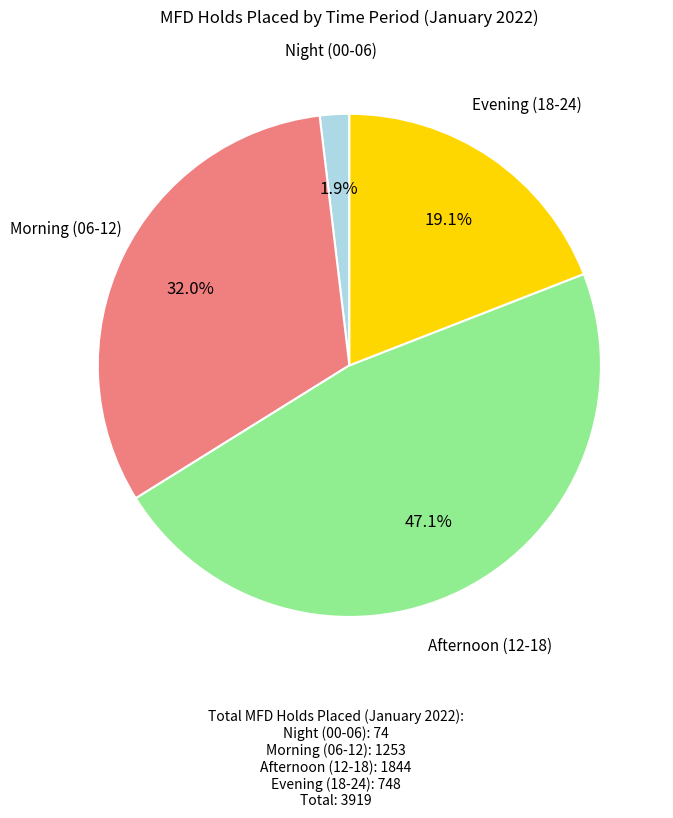

Is there any slice that represents more than half of the pie?

No